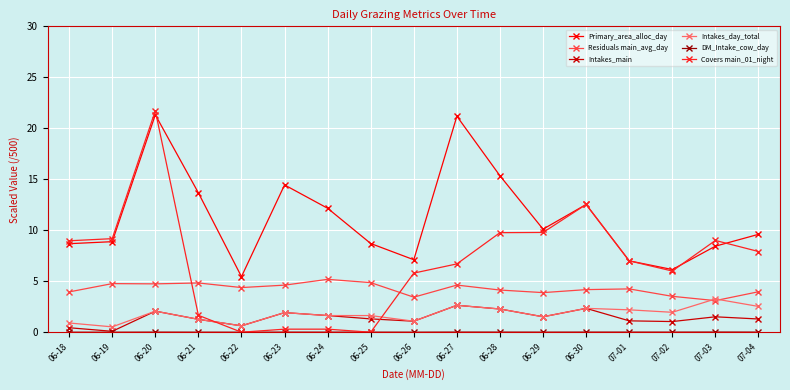

True or false: Residuals main_avg_day has more than 2 interior local peaks.

True